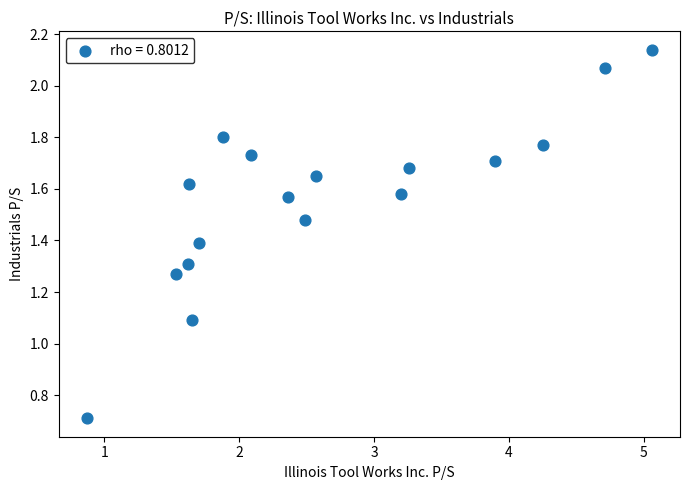

What Y value in the scatter plot is closest to 1?

1.1